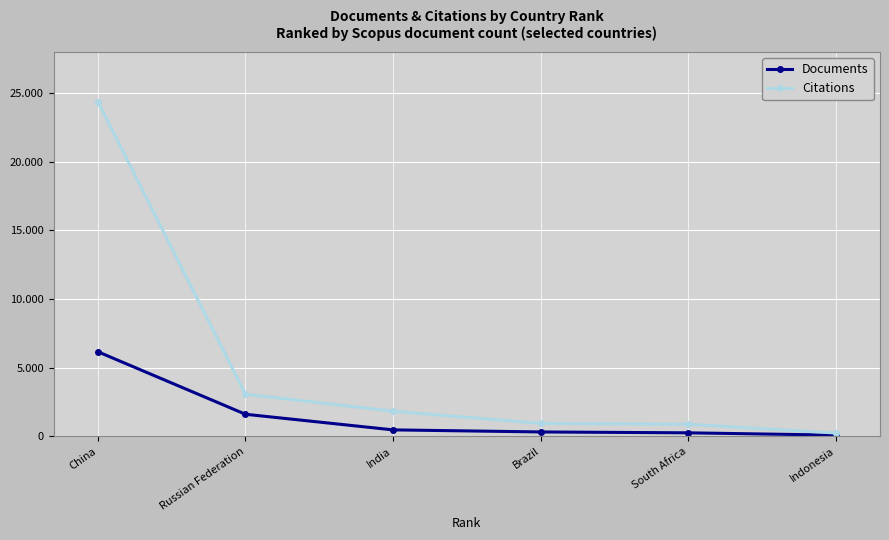

What is the difference between the maximum and minimum values in the Documents series?

6073